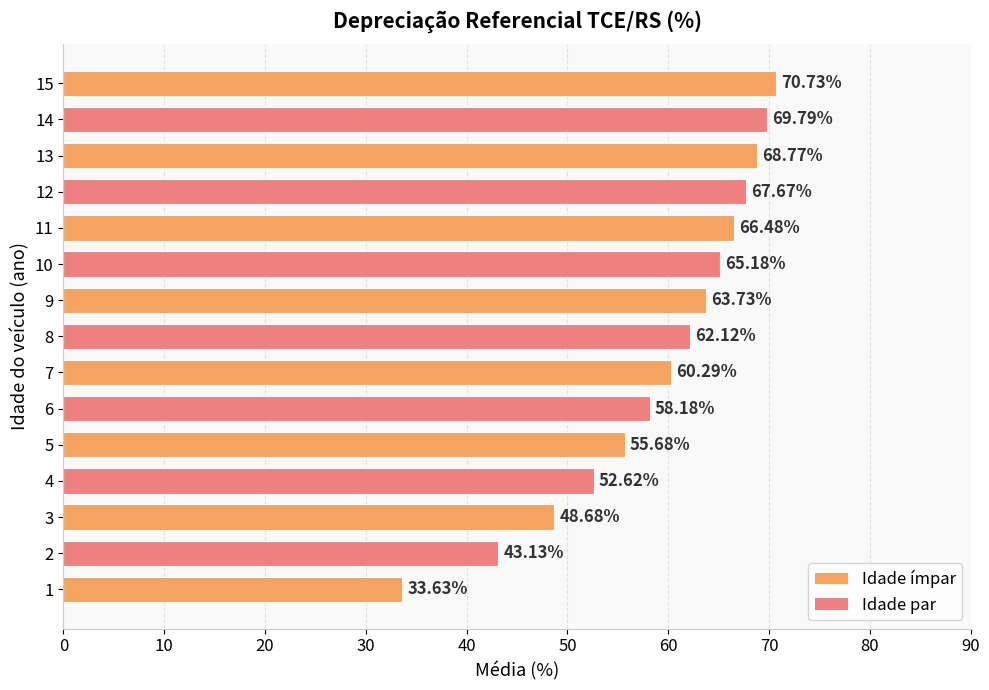

How many distinct data groups are displayed?

1